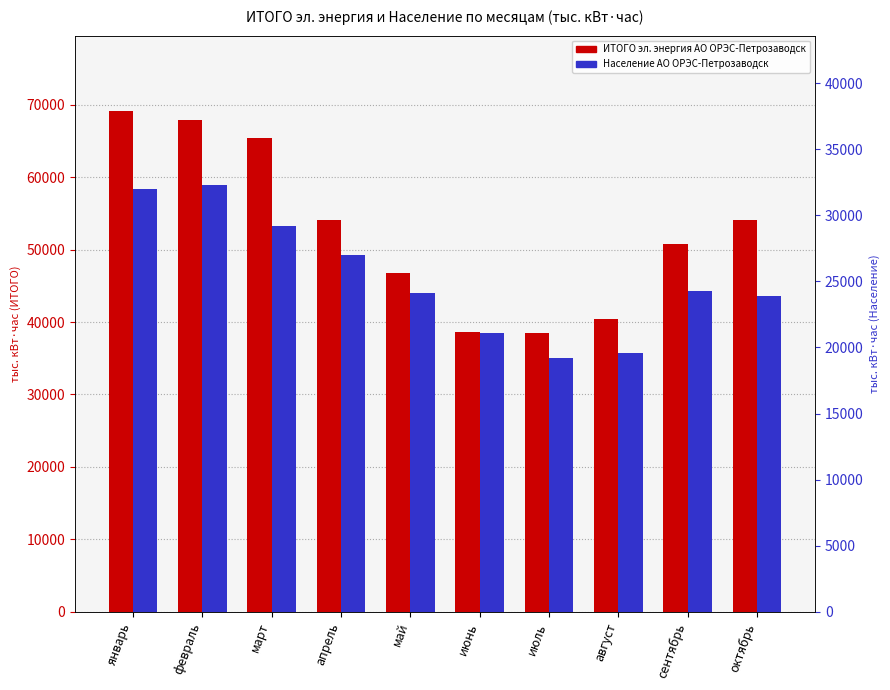

At how many categories does at least one series exceed 64623?

3